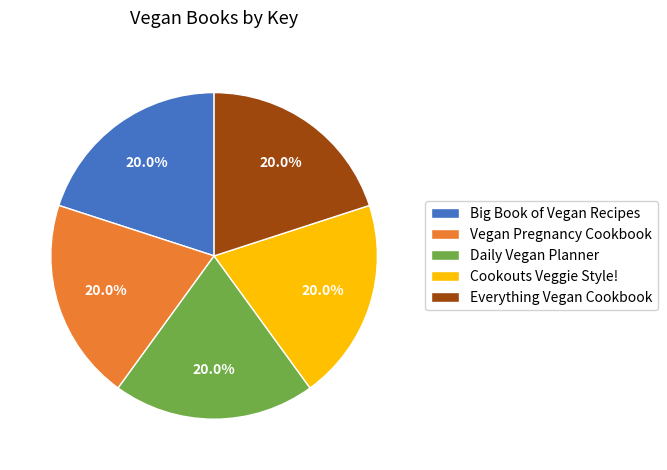

What is the ratio of the value at Daily Vegan Planner to the value at Cookouts Veggie Style!?

1.0